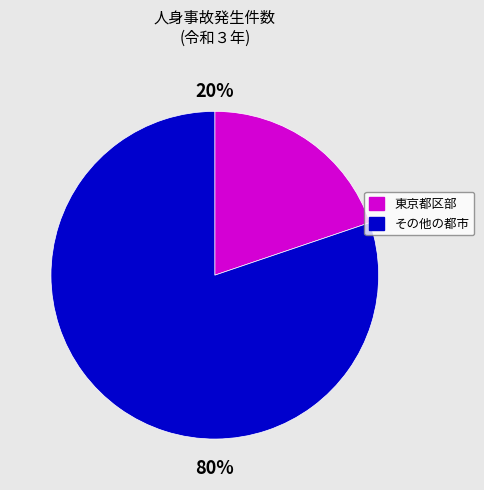

To the nearest percent, what is the difference between the largest and smallest slice percentages?

60%